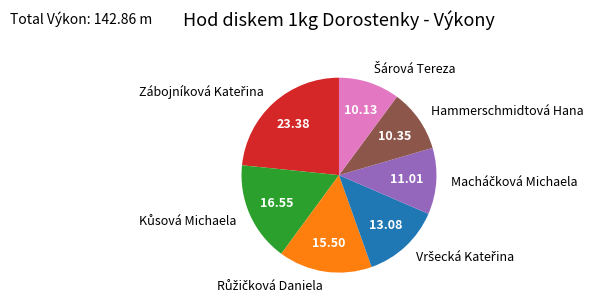

Is there a majority slice in this chart?

No